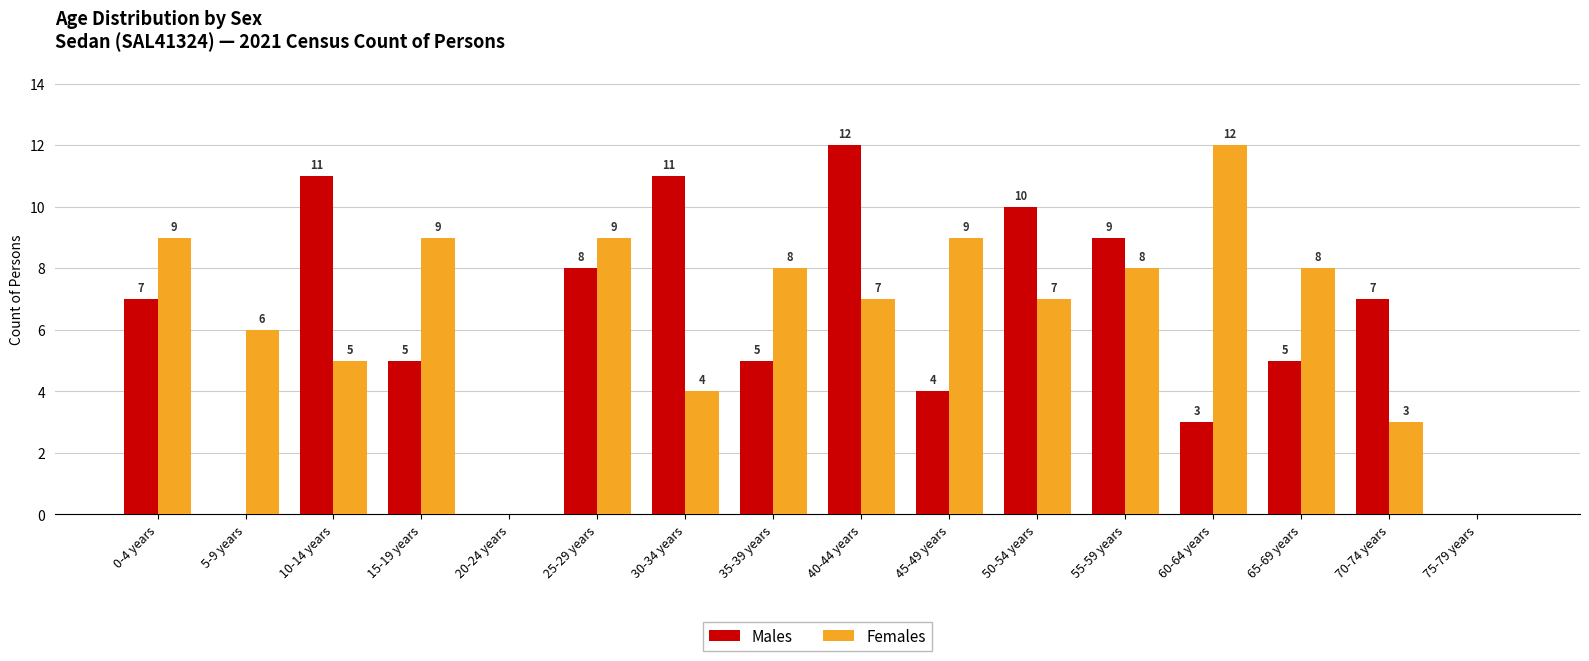

What is the approximate value of Females at 15-19 years?

9